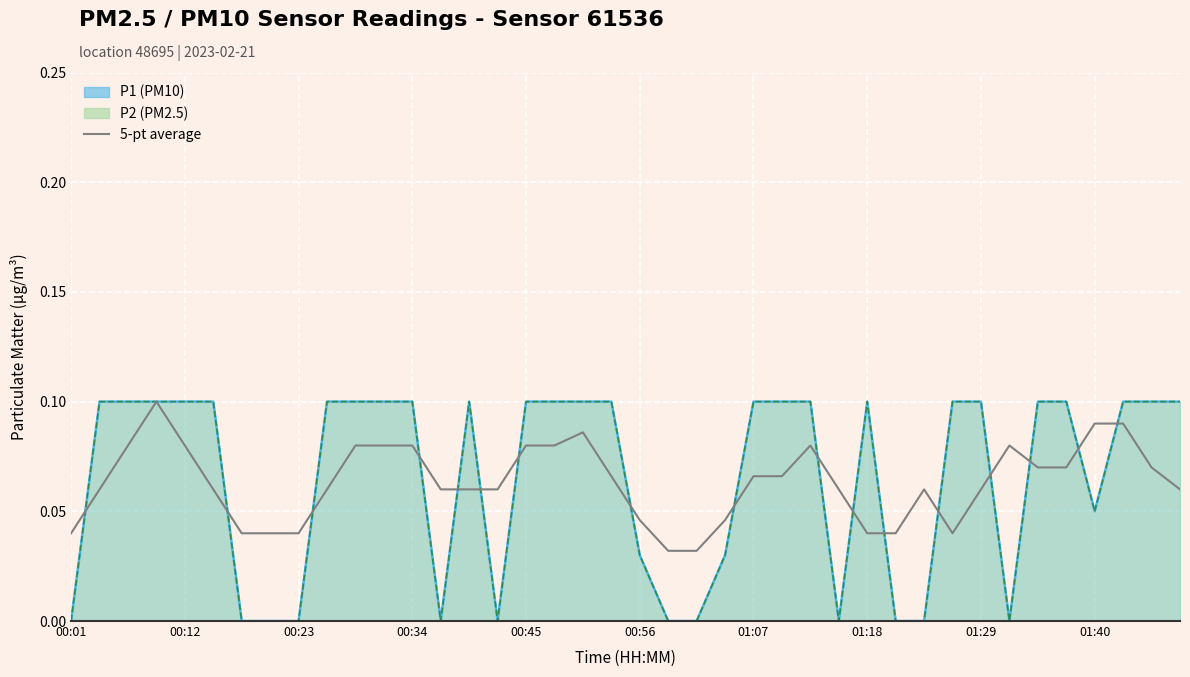

Count the number of data series in this chart.

3